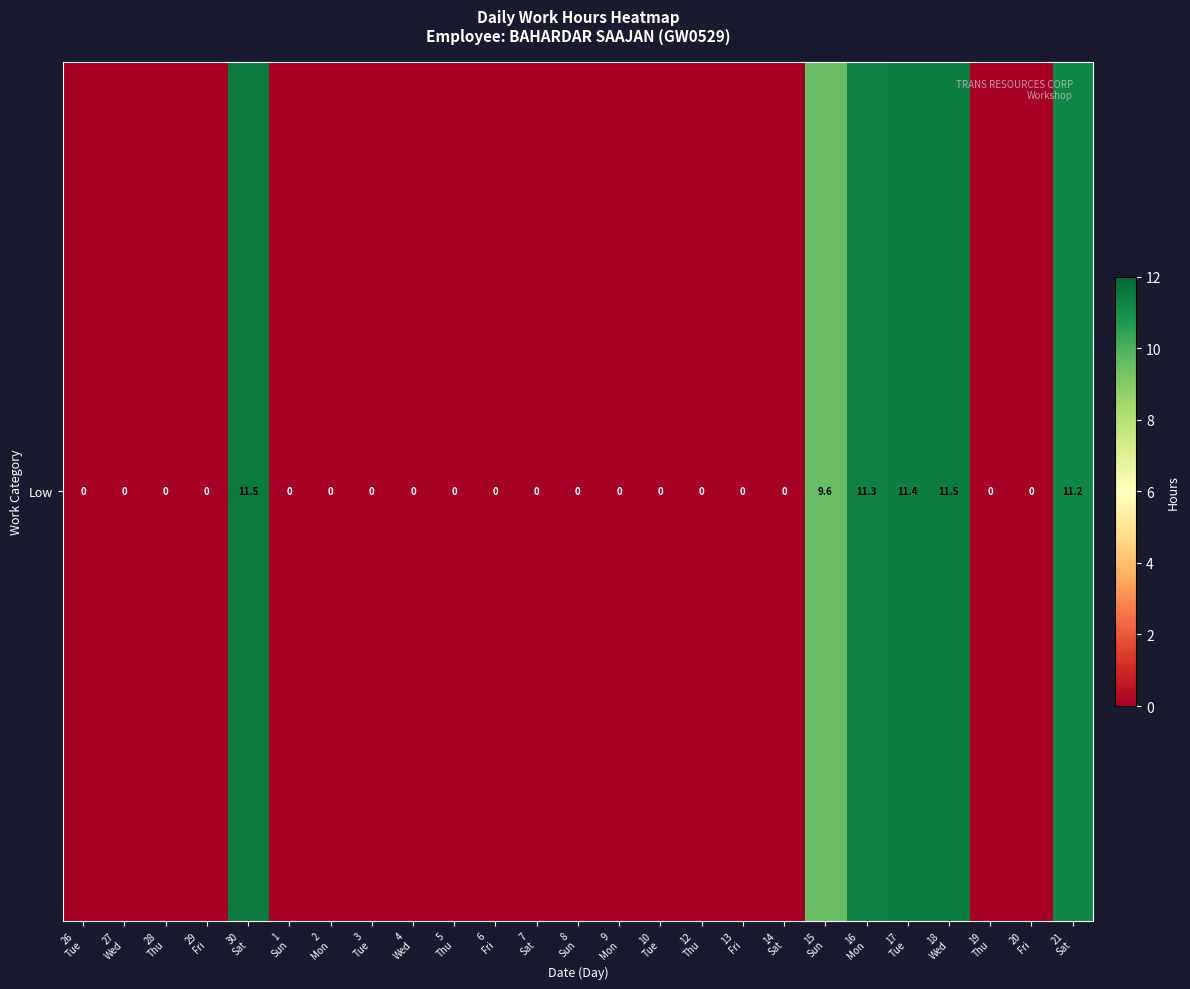

At which category does the chart reach its minimum across all series?

26
Tue